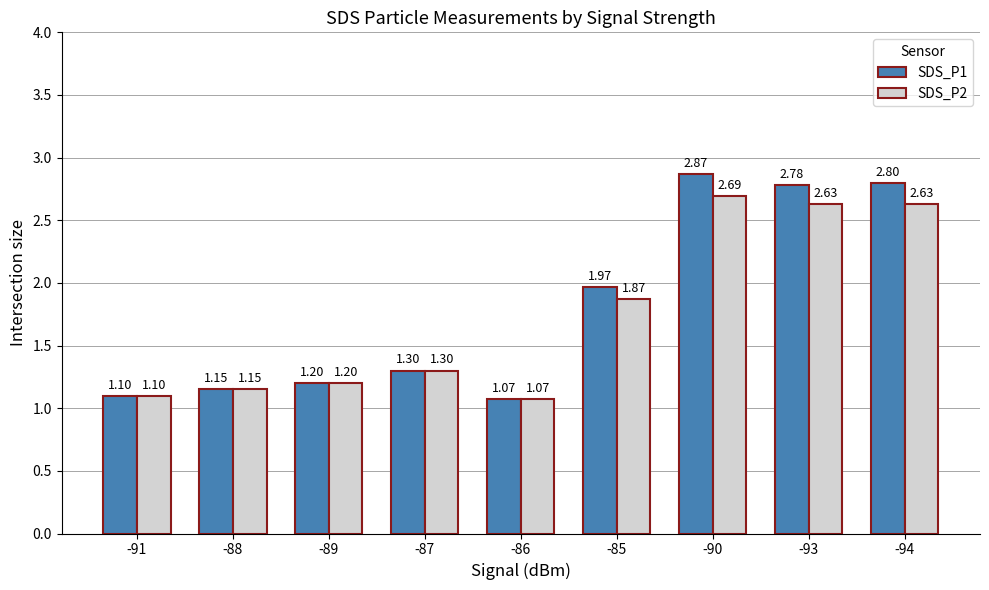

Which series has the largest total across all categories?

SDS_P1